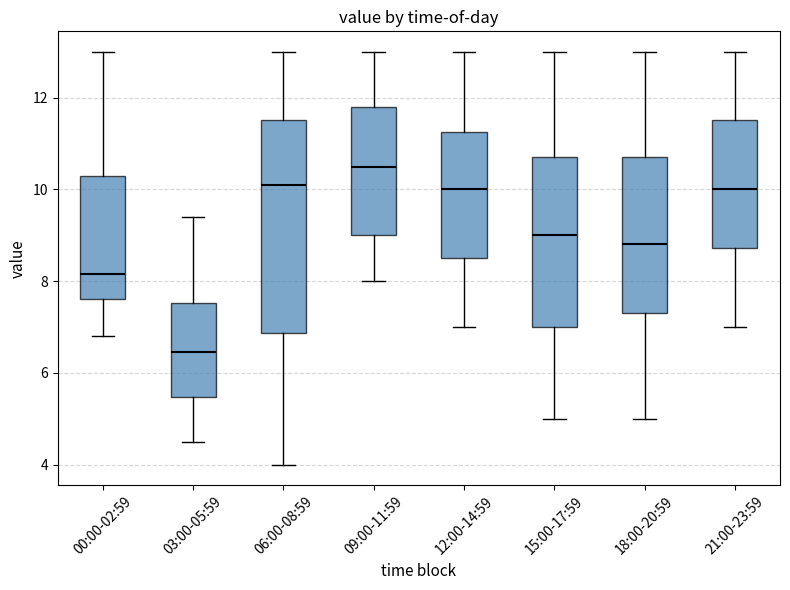

Which box's median line is the lowest?

03:00-05:59